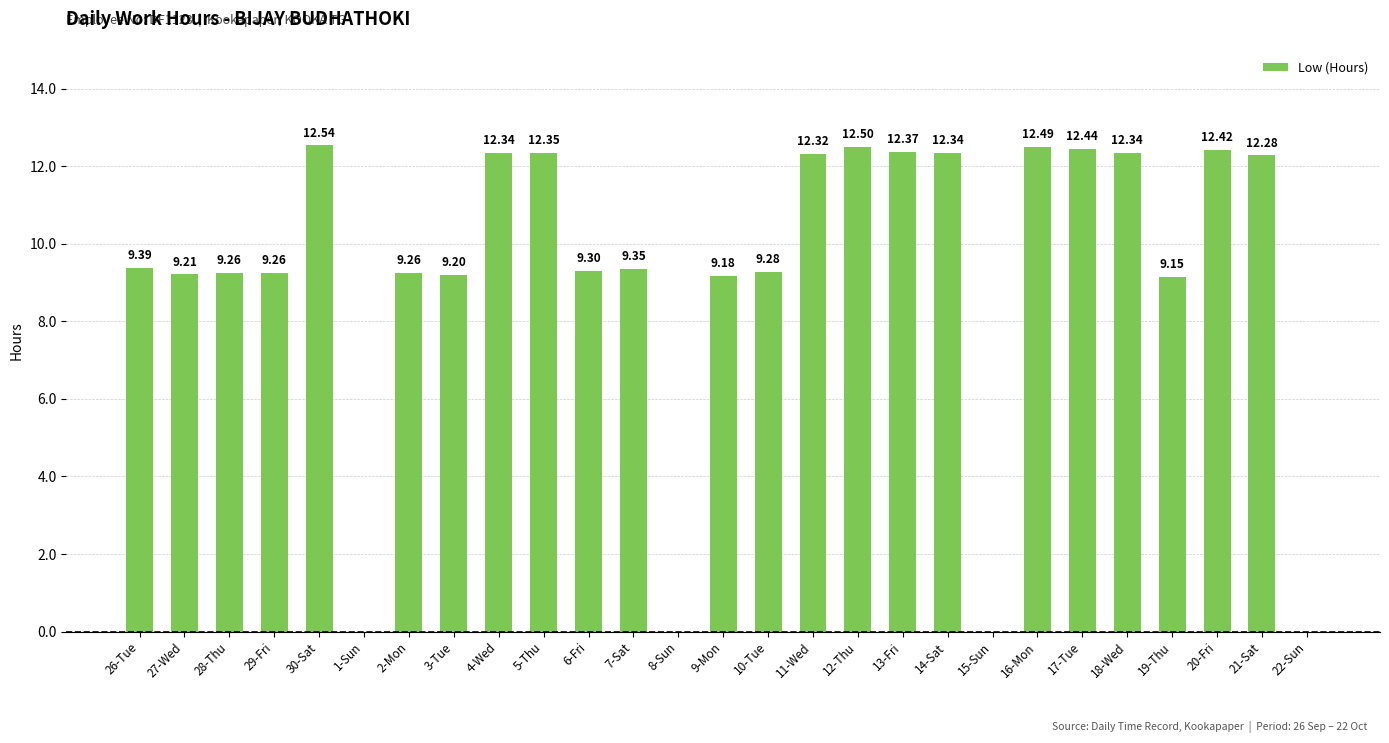

Count the number of values greater than 9.

23